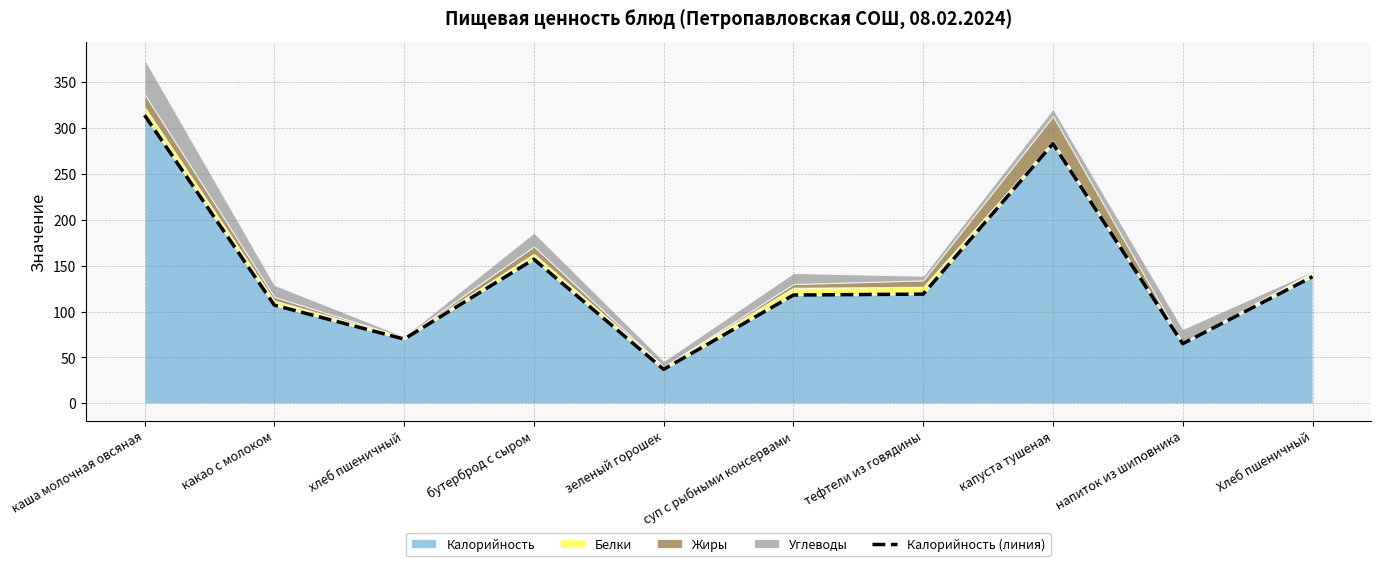

What value does the data have at бутерброд с сыром, to the nearest 5?

155